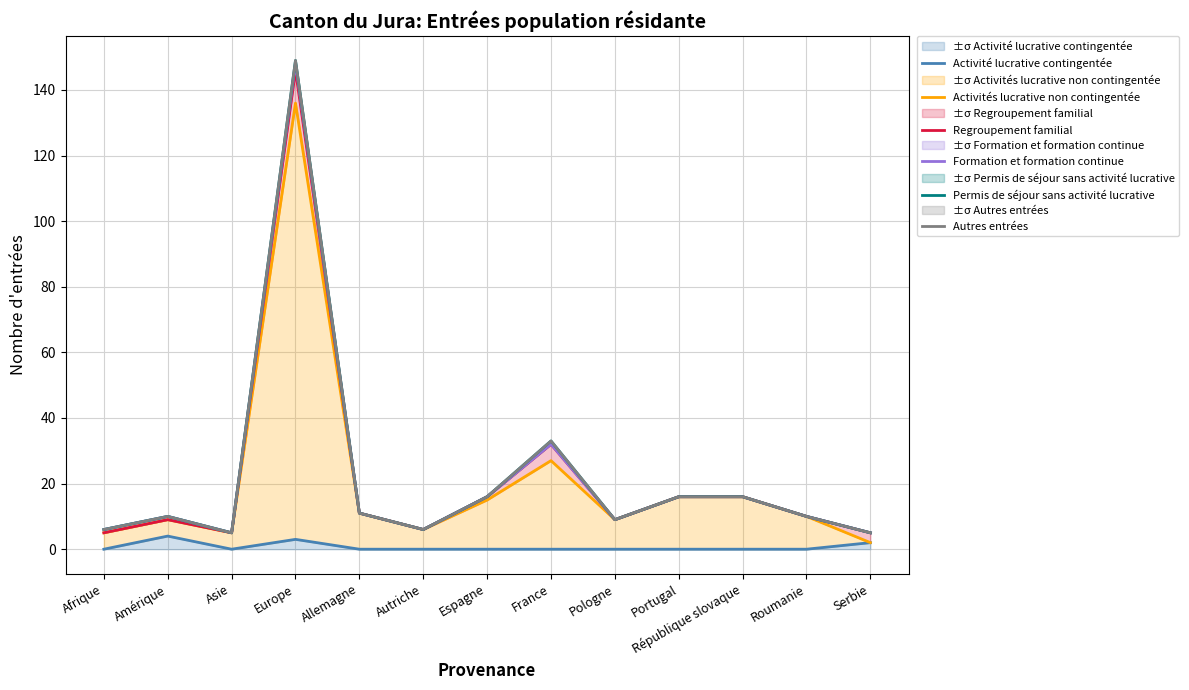

True or false: Activités lucrative non contingentée and Permis de séjour sans activité lucrative cross at least once.

False